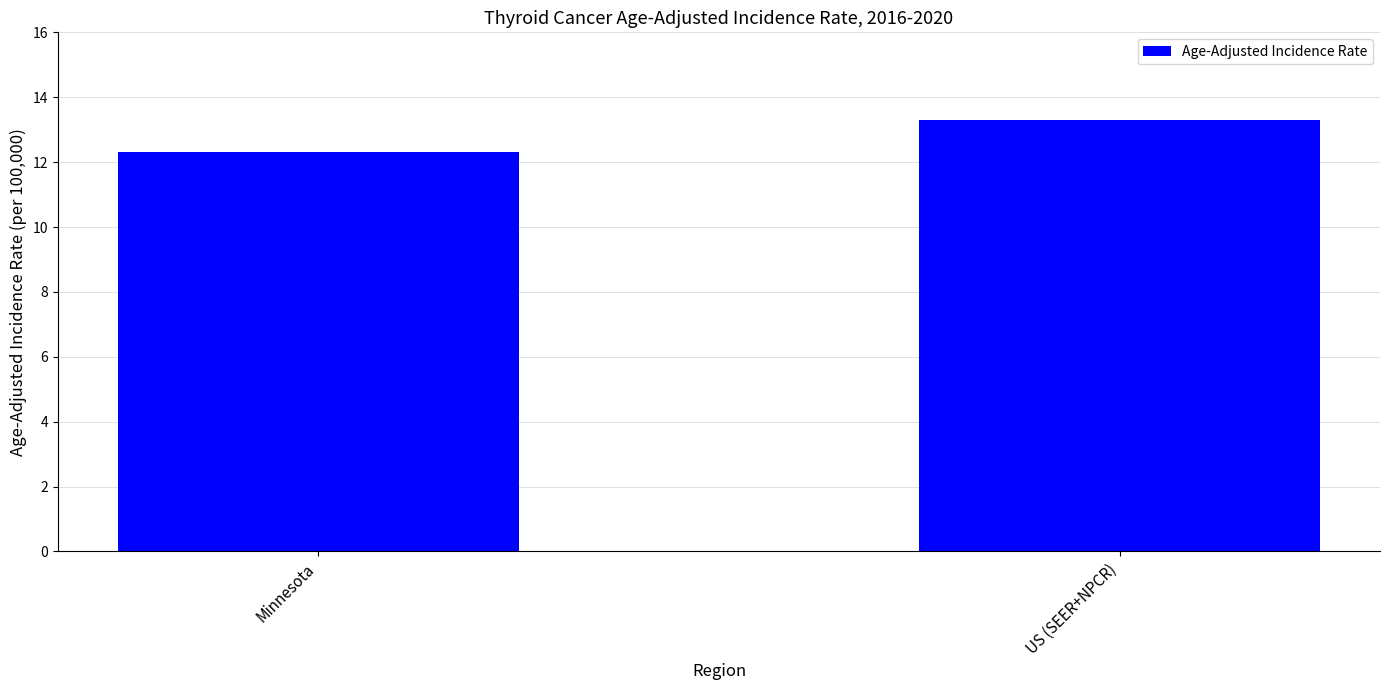

The chart shows a value of 12.3 at Minnesota. True or false?

True